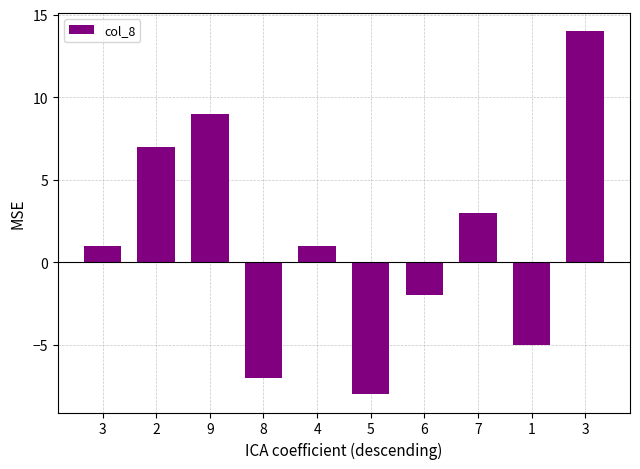

List the labels in order of value, smallest first.

5, 8, 1, 6, 3, 4, 7, 2, 9, 3